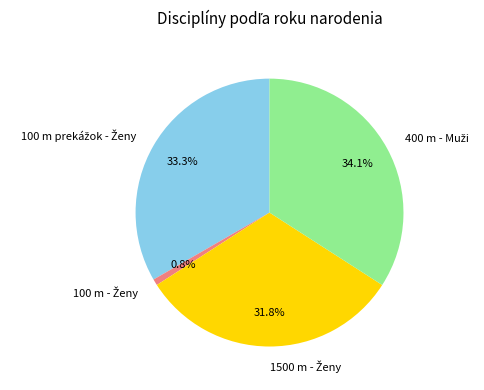

How many segments does this pie chart have?

4